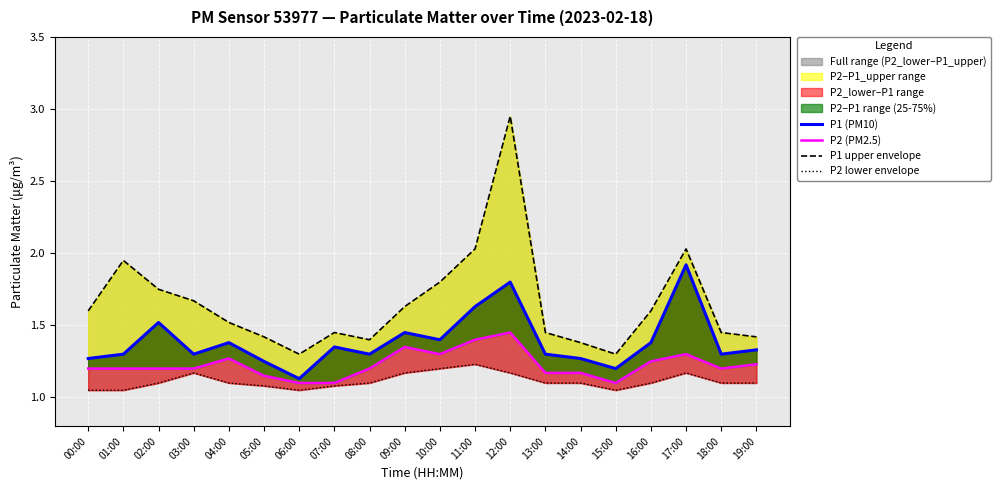

How many lines are shown in the chart?

4